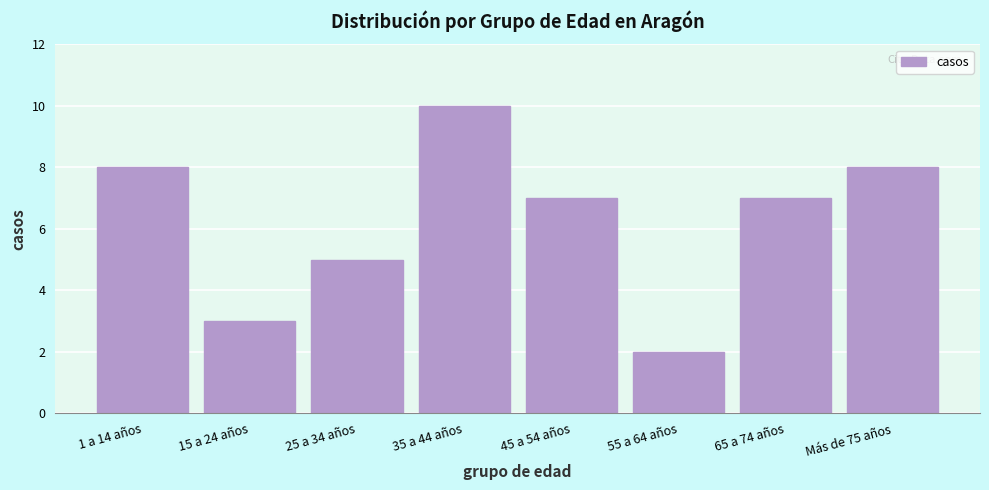

Reading left to right, transcribe all the data shown in this chart.

1 a 14 años=8	15 a 24 años=3	25 a 34 años=5	35 a 44 años=10	45 a 54 años=7	55 a 64 años=2	65 a 74 años=7	Más de 75 años=8